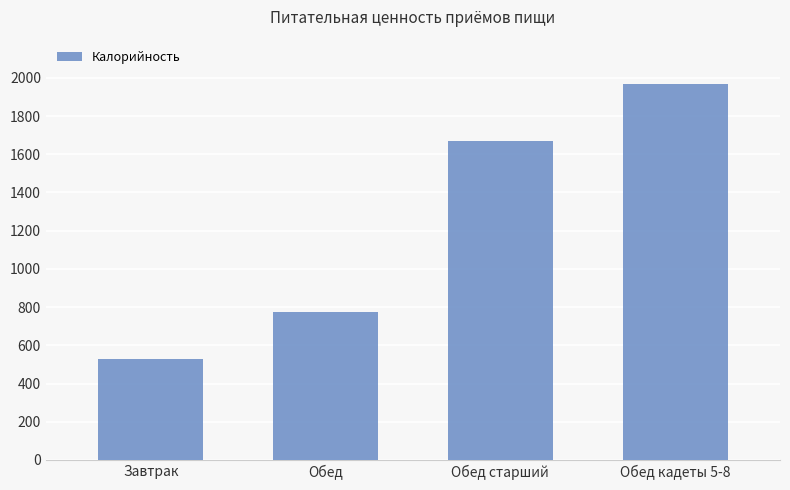

What is the change in value from Обед старший to Обед кадеты 5-8?

+298